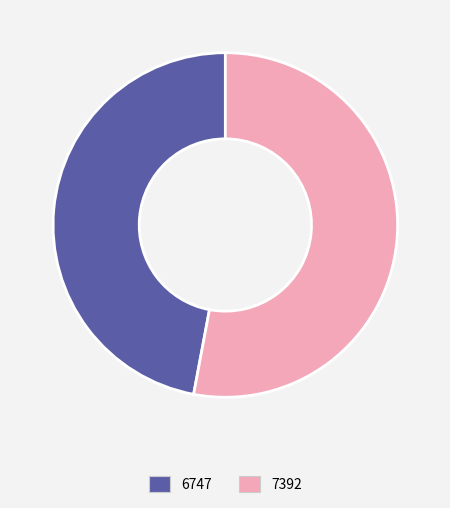

Rank the categories by value from lowest to highest.

6747, 7392